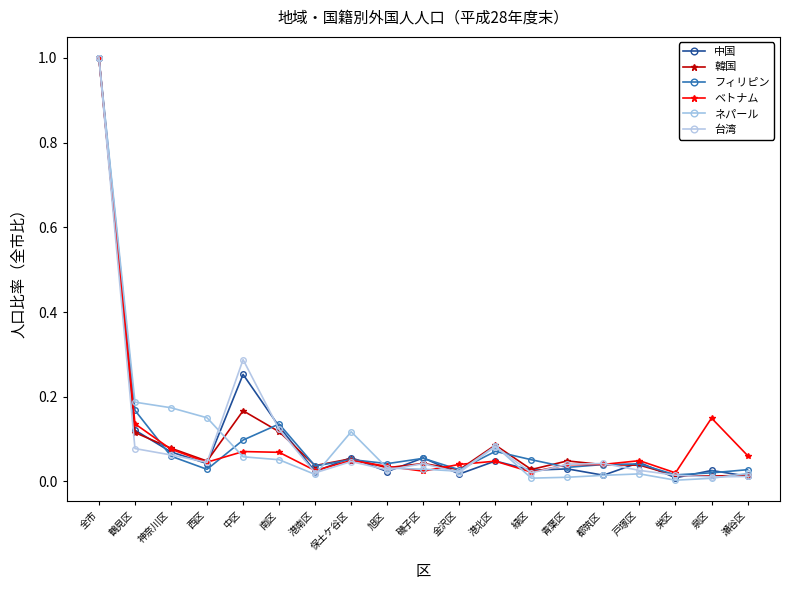

What is the spread (max minus min) of values at 神奈川区?

0.1